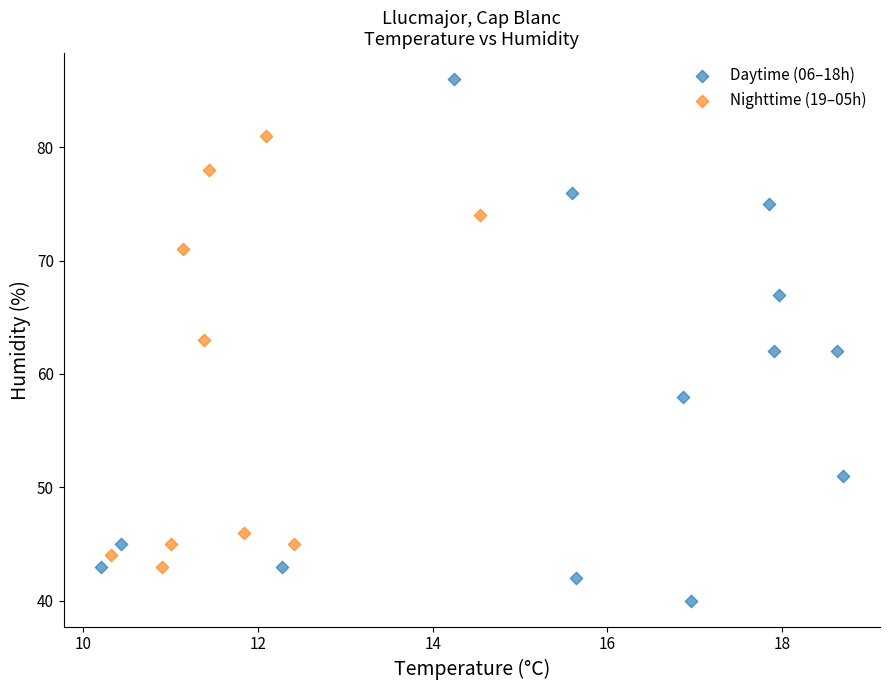

What are all the series names shown in the legend?

Daytime (06–18h), Nighttime (19–05h)